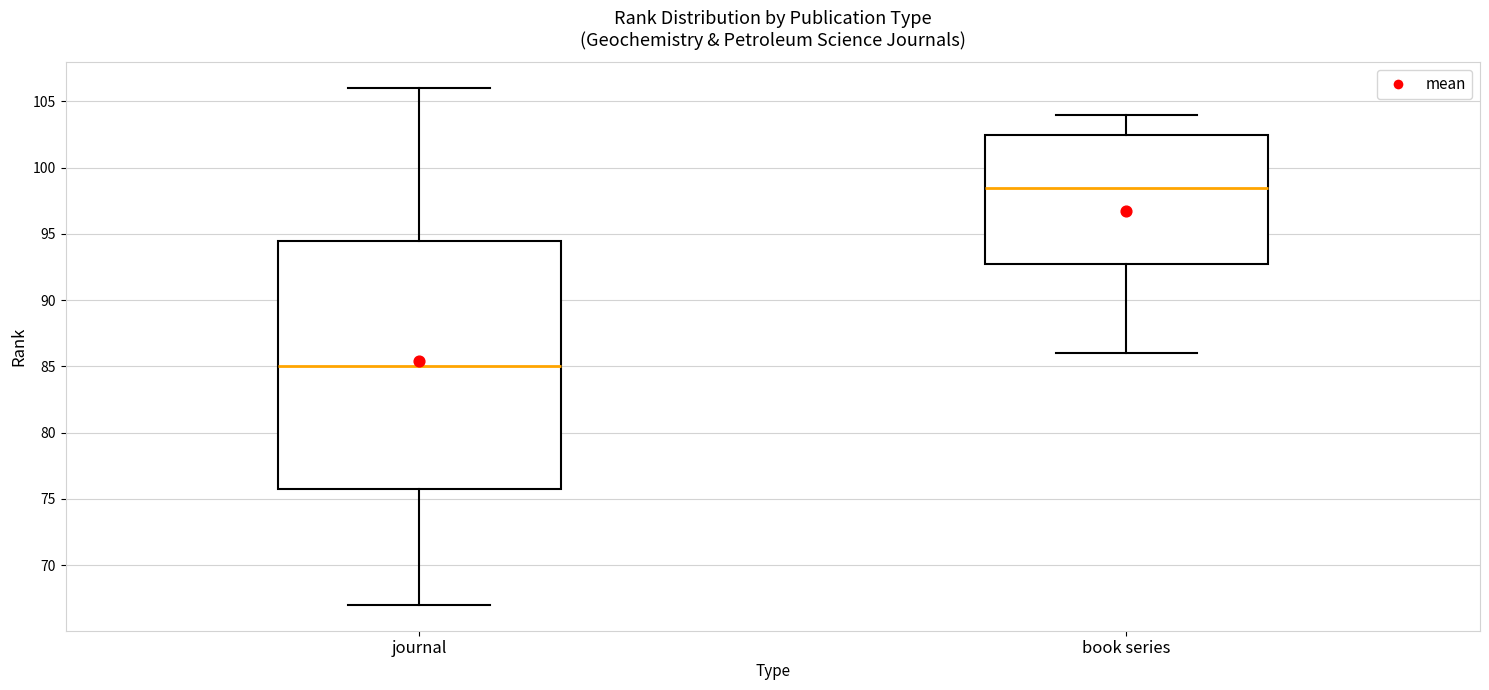

Comparing the boxes themselves (not the whiskers), which one is the tallest?

journal